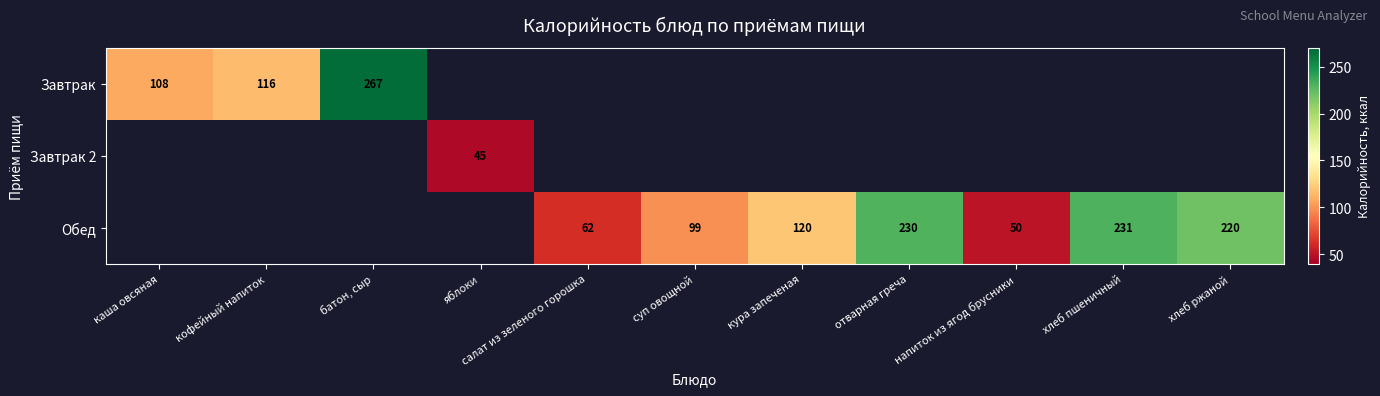

At which category does the chart reach its minimum across all series?

яблоки